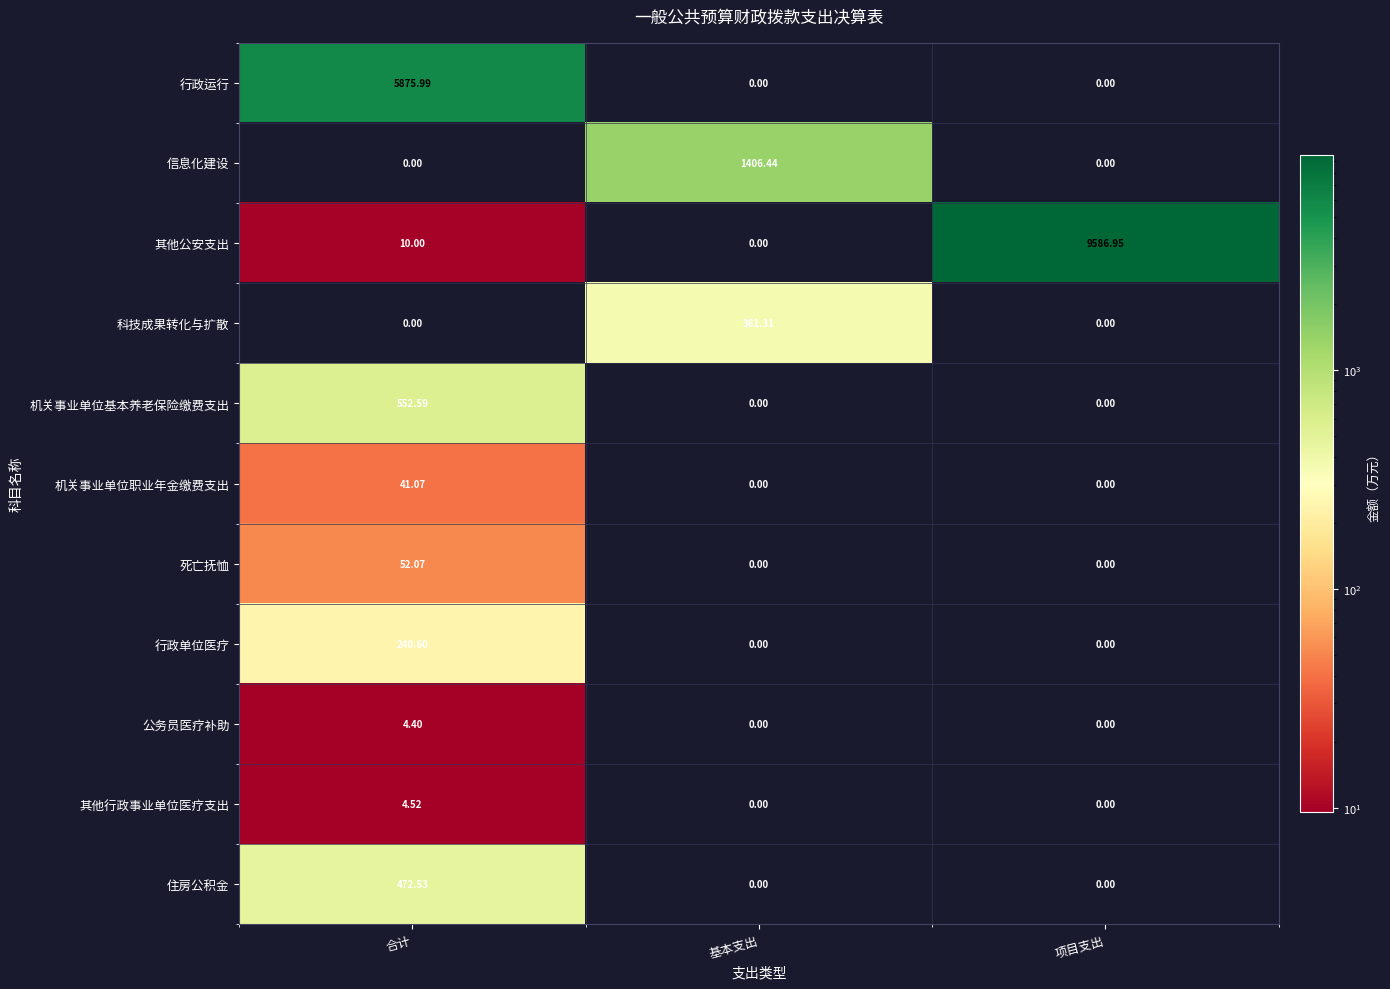

Rank the series by their maximum value, from lowest to highest.

公务员医疗补助, 其他行政事业单位医疗支出, 机关事业单位职业年金缴费支出, 死亡抚恤, 行政单位医疗, 科技成果转化与扩散, 住房公积金, 机关事业单位基本养老保险缴费支出, 信息化建设, 行政运行, 其他公安支出